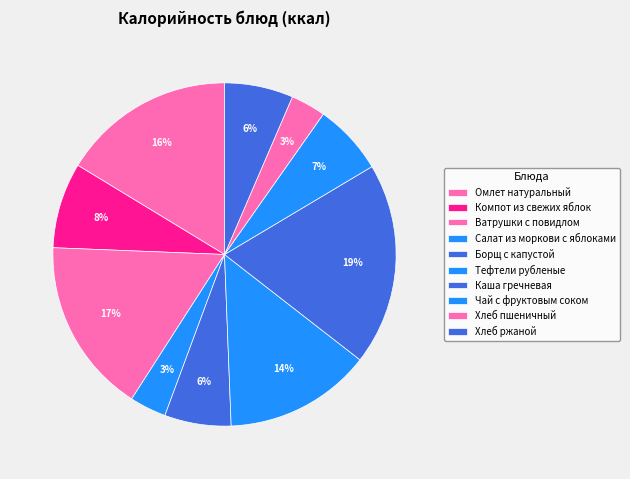

What is the ratio of the value at Салат из моркови с яблоками to the value at Компот из свежих яблок?

0.4